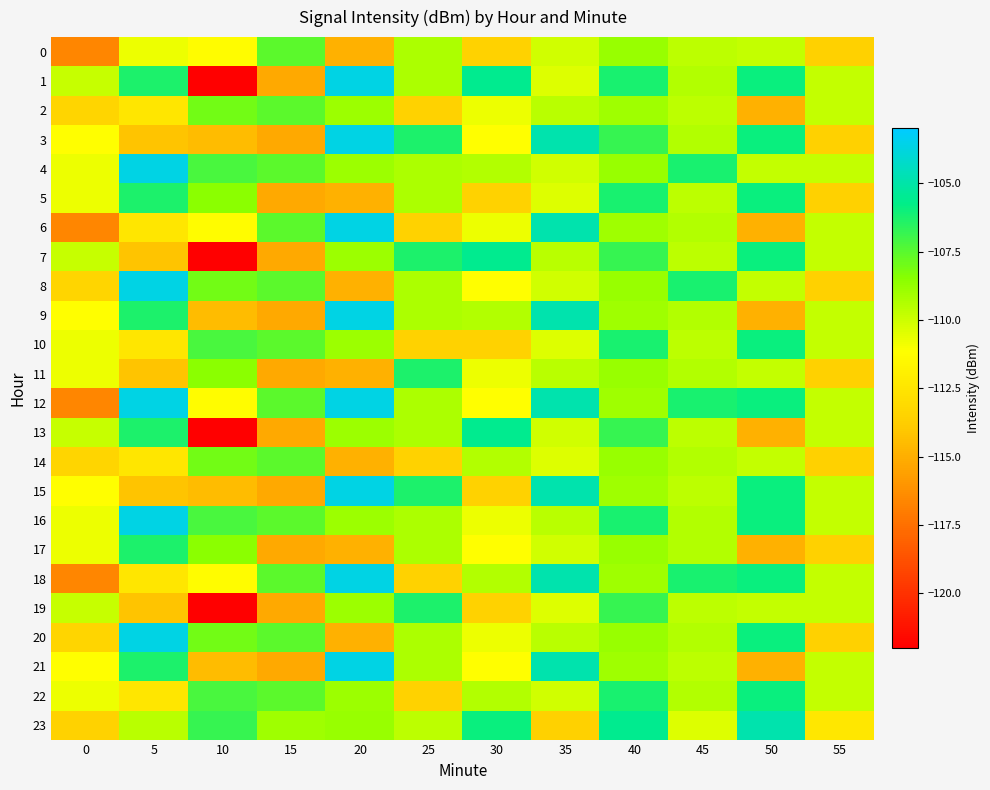

What is the difference between the highest and lowest values at 20?

11.3